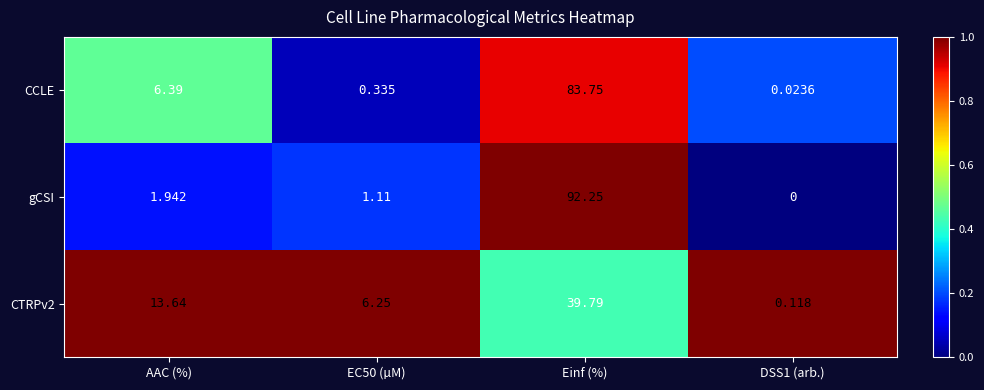

Where does the gCSI series first go above 1?

AAC (%)